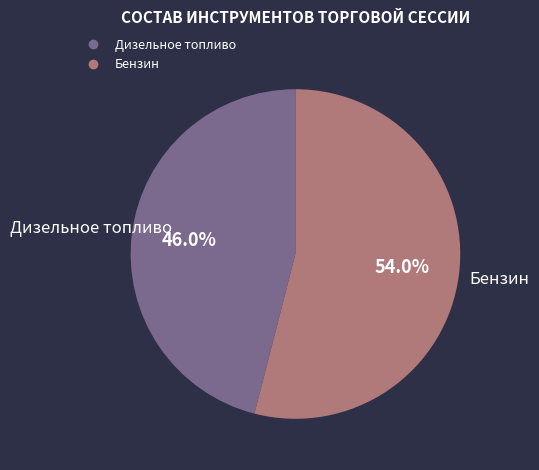

Between Бензин and Дизельное топливо, which is larger?

Бензин